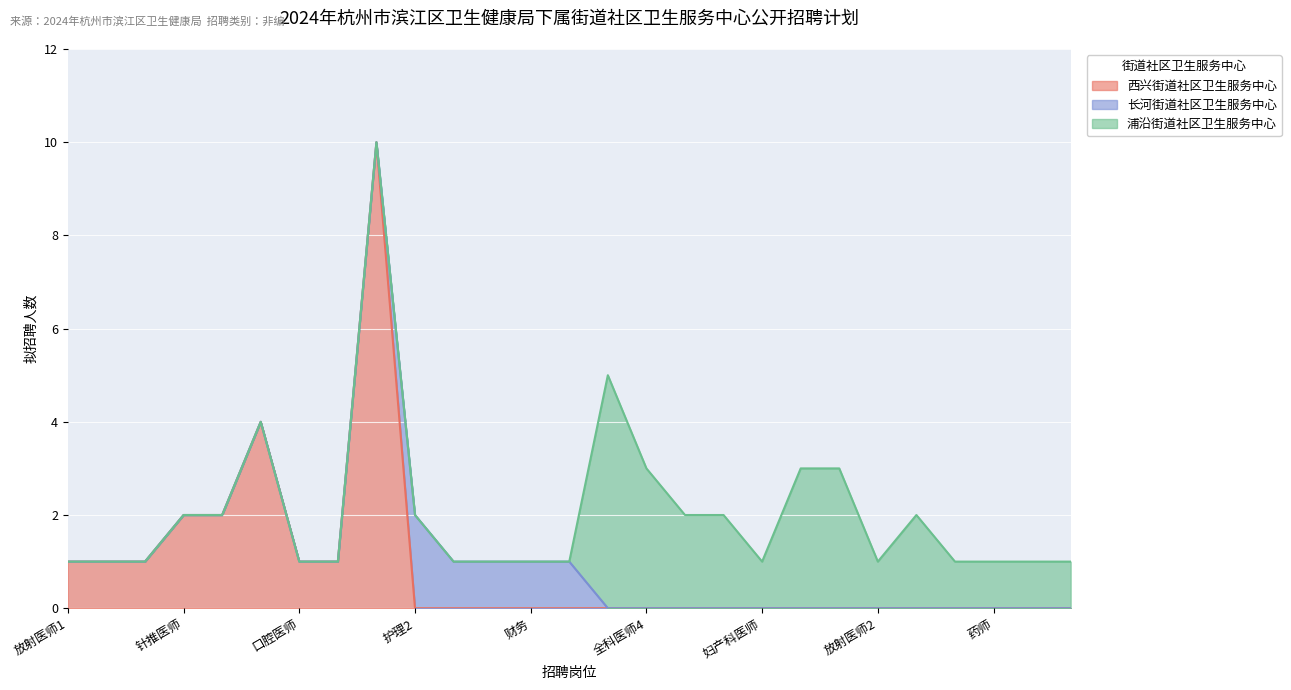

At how many categories does at least one series exceed 5?

1